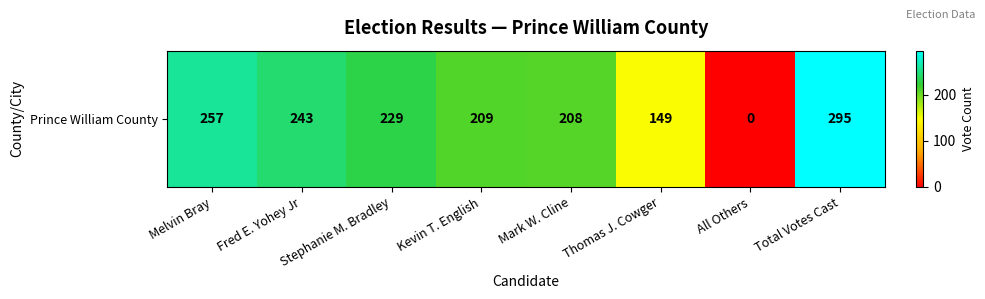

The value at Stephanie M. Bradley is 229. True or false?

True